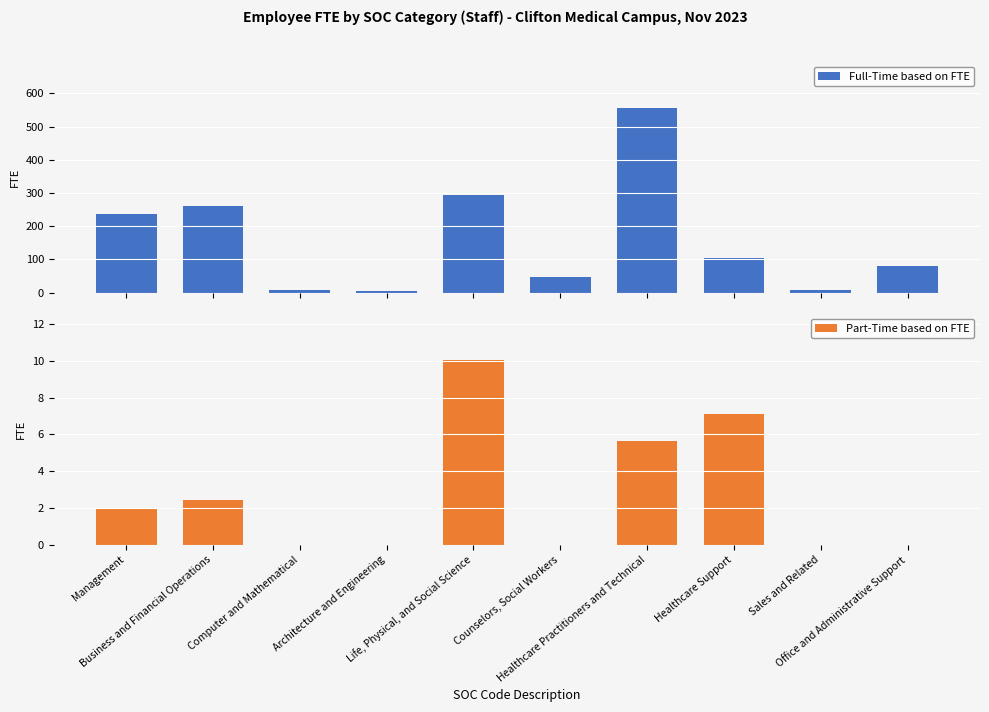

What position from the left is Healthcare Support?

8